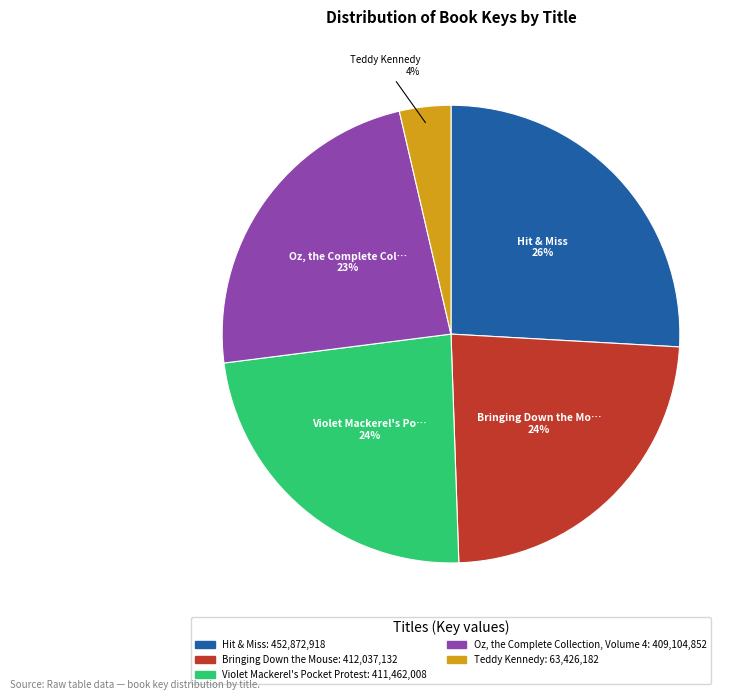

Is there any slice that represents more than half of the pie?

No